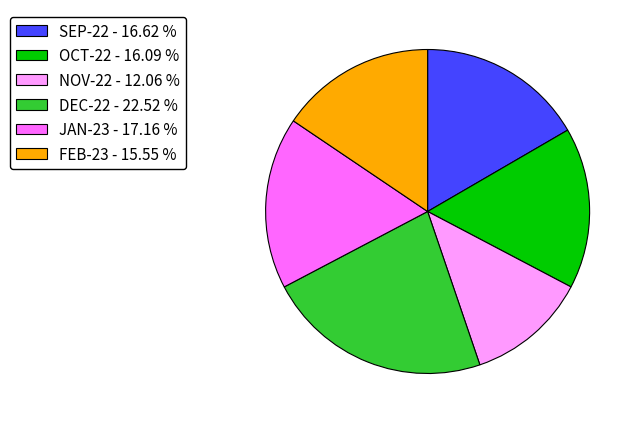

Does any single category account for the majority?

No